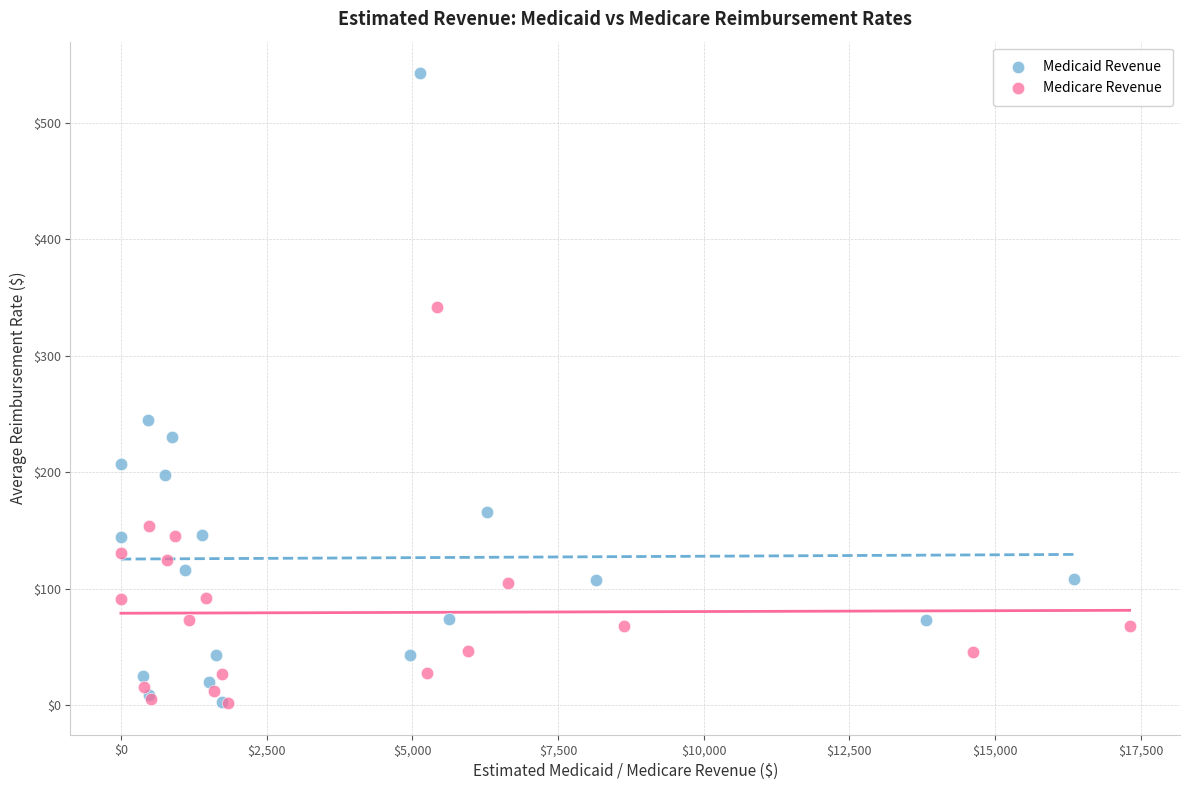

Which series has the widest spread of Y values?

Medicaid Revenue